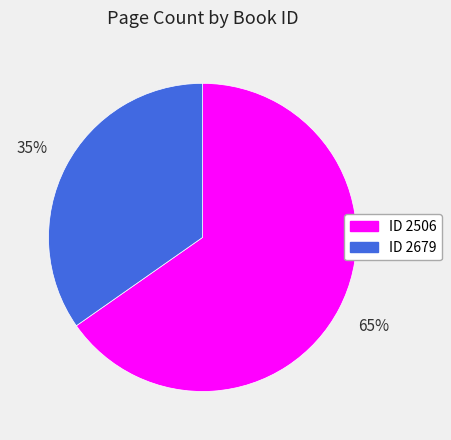

Count the number of slices in the pie.

2